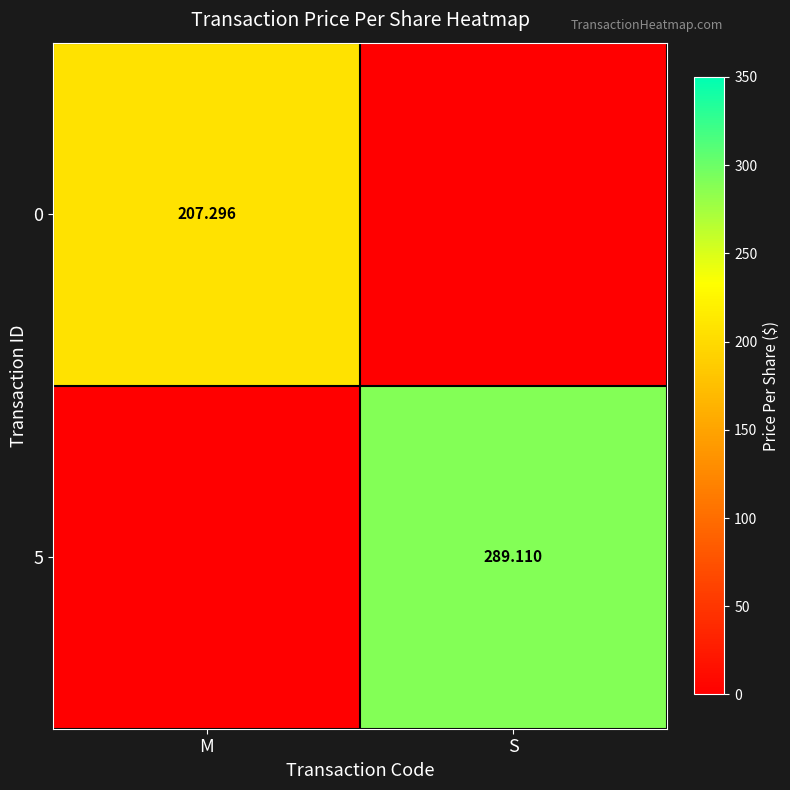

Which category has the lowest value in the 5 series?

M